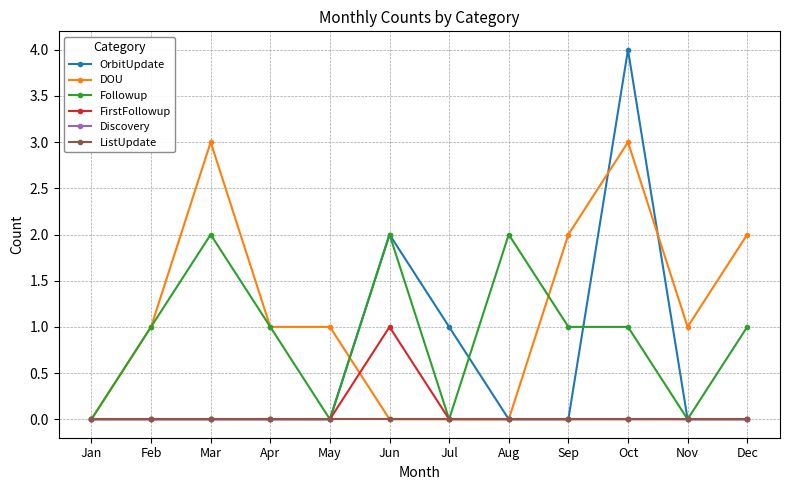

The DOU series shows 2 at Jun. True or false?

False